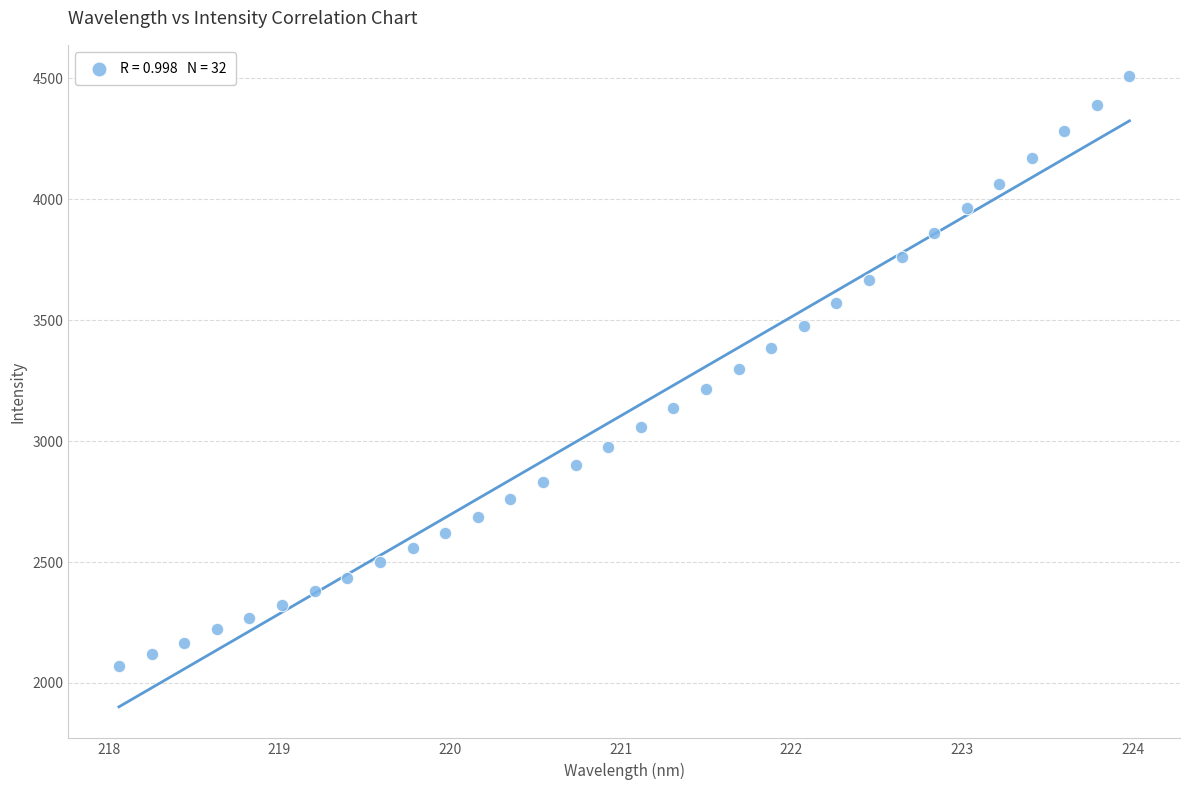

What is the range of Y values (max minus min)?

2436.2